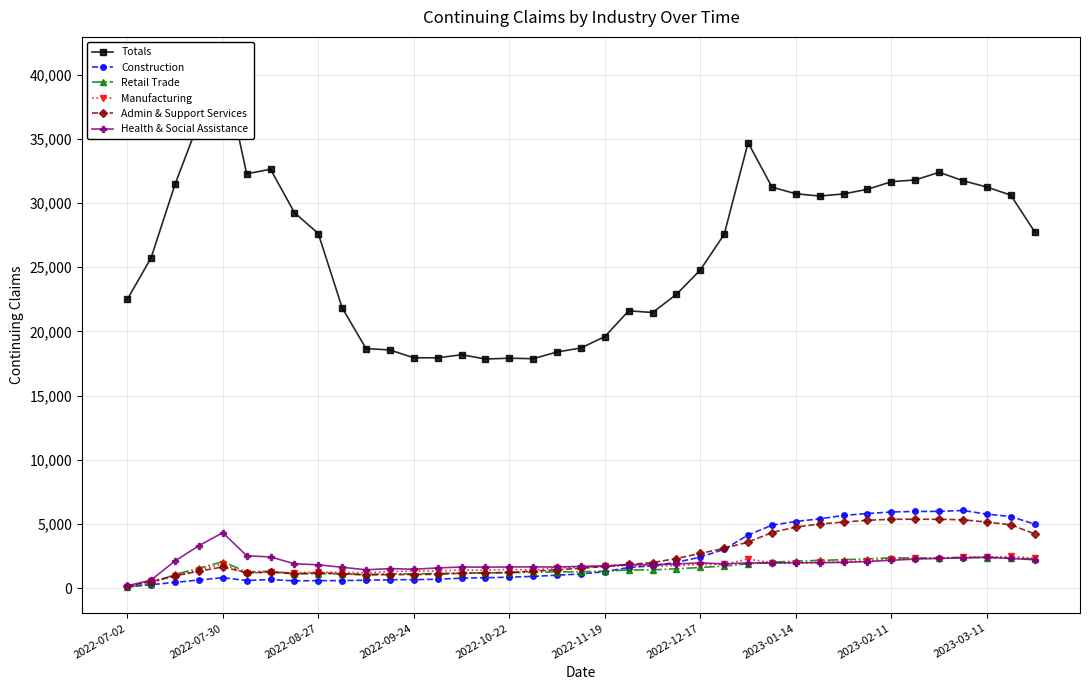

At which label does Health & Social Assistance reach its peak?

2022-07-30